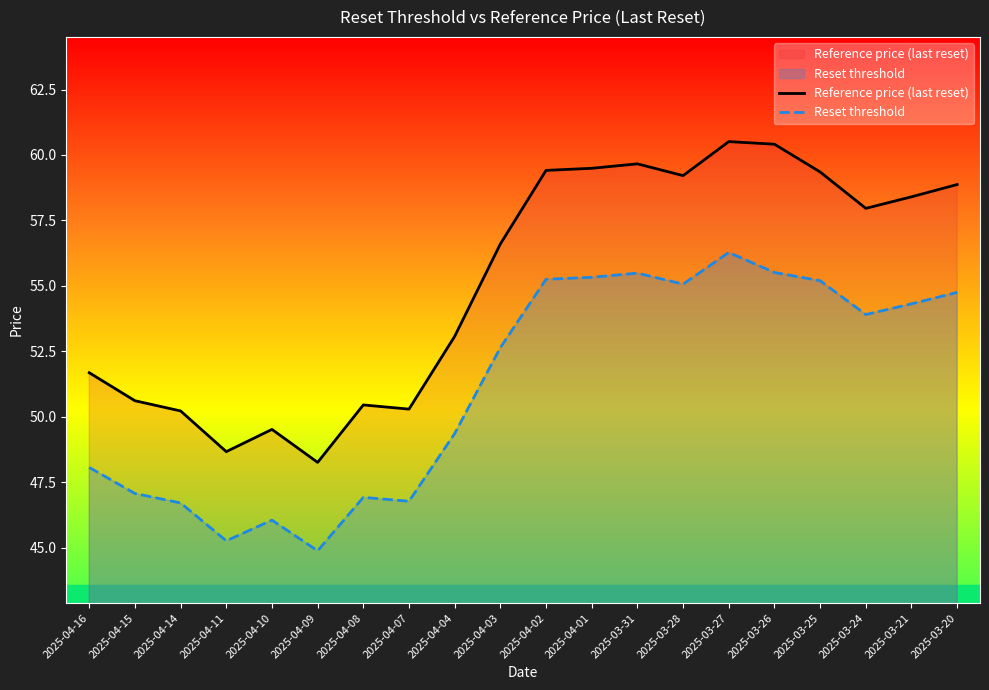

True or false: Reset threshold and Reference price (last reset) cross at least once.

False